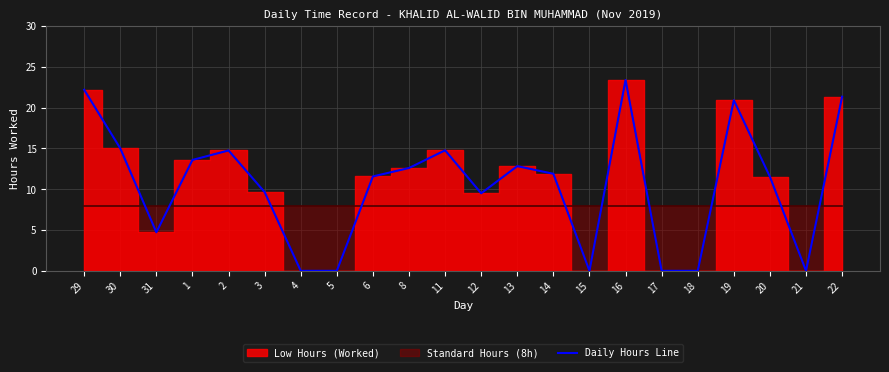

What is the sum of all values?

230.2